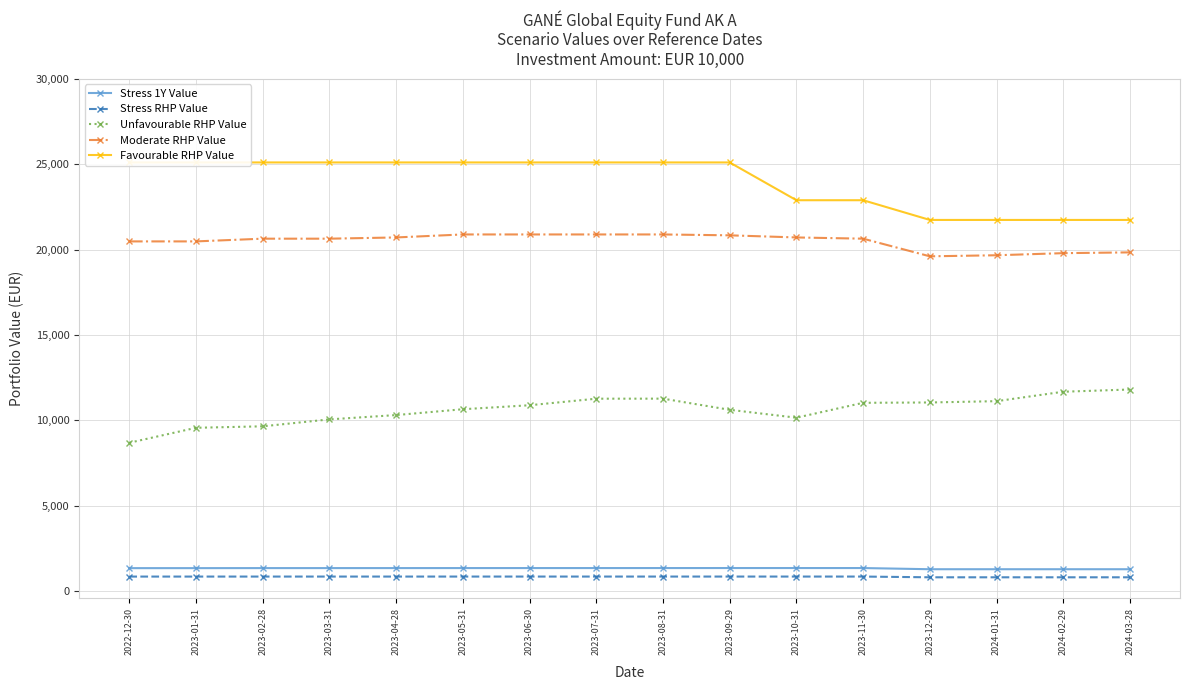

What position from the left is 2023-01-31?

2